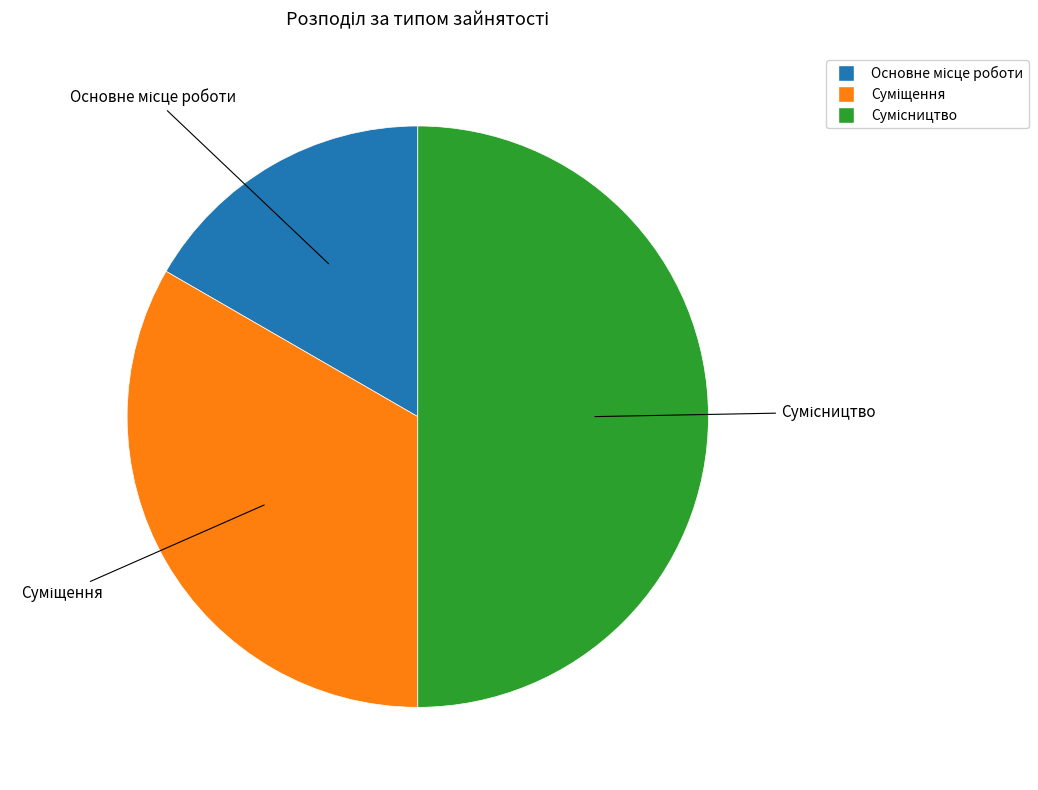

Approximately how many times larger is the value at Основне місце роботи compared to Суміщення?

0.5